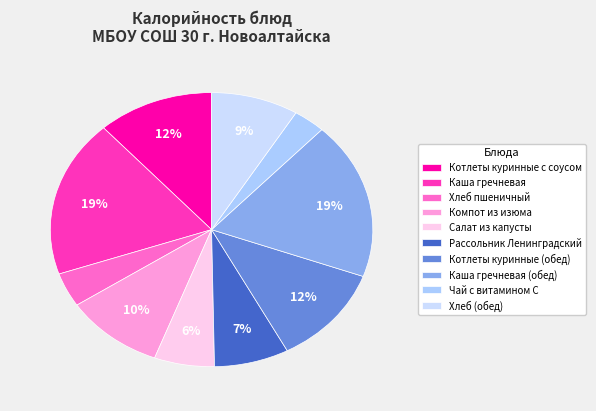

Which slice is the largest?

Каша гречневая